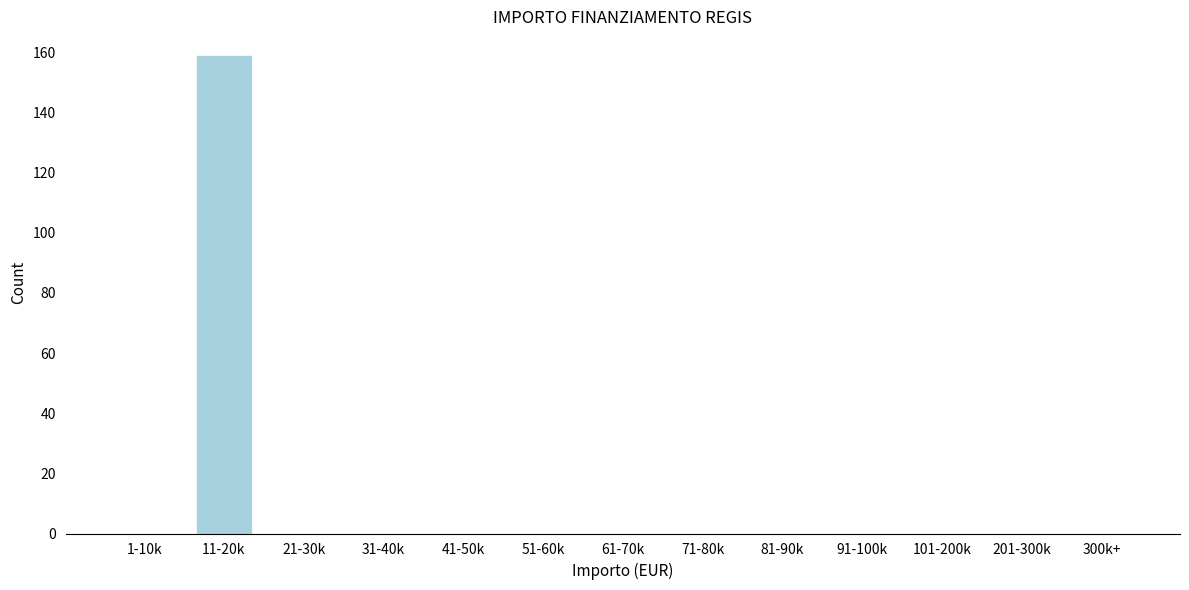

Reading left to right, transcribe all the data shown in this chart.

1-10k=0	11-20k=159	21-30k=0	31-40k=0	41-50k=0	51-60k=0	61-70k=0	71-80k=0	81-90k=0	91-100k=0	101-200k=0	201-300k=0	300k+=0